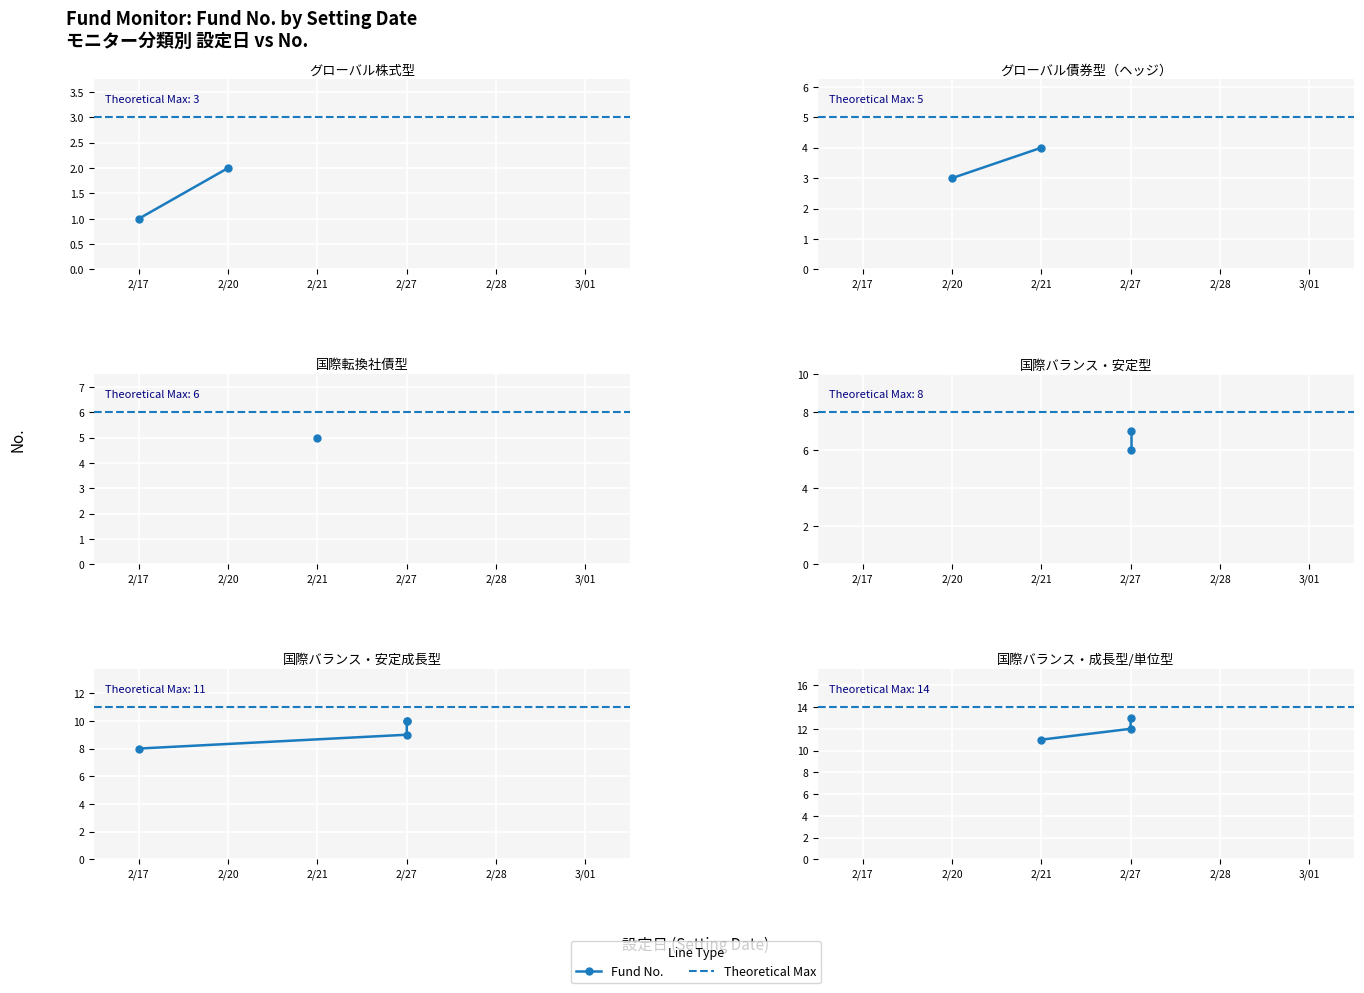

What is the greatest value displayed?

13